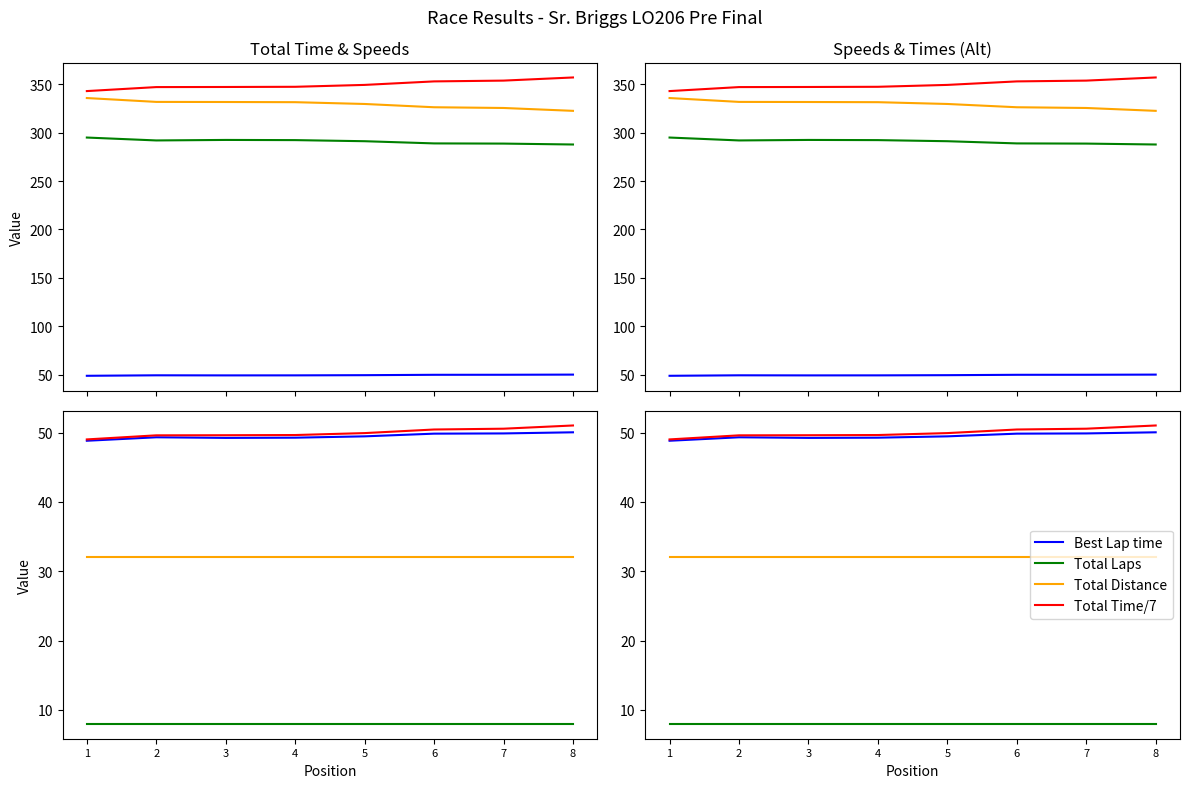

What is the value of the Best Speed point at the 5th from the left?

291.2